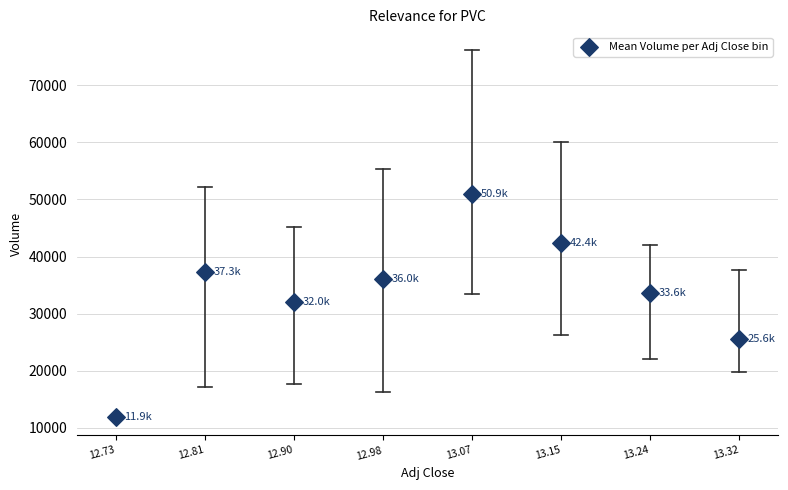

What is the average X value?

13.0